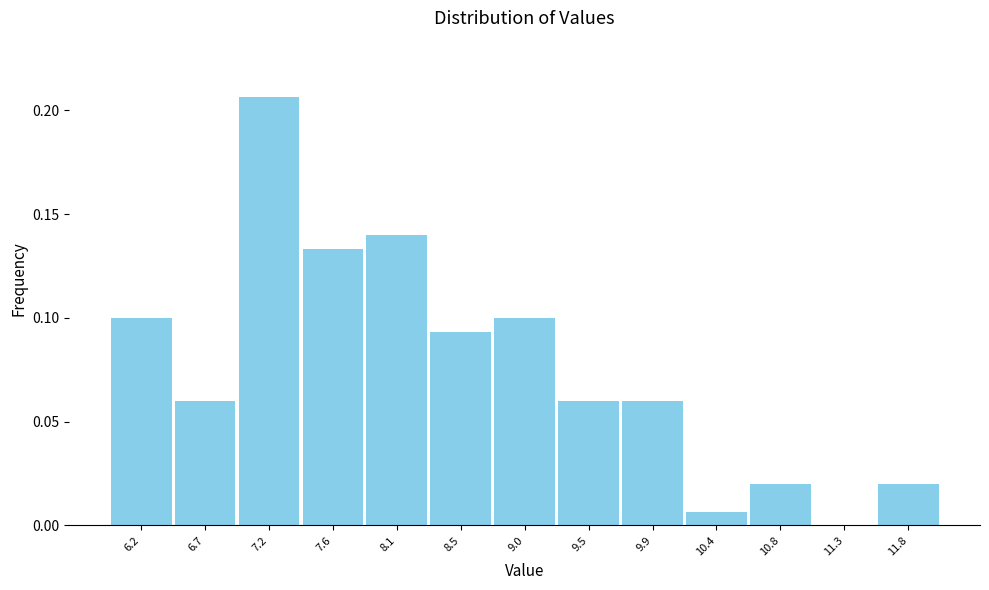

How tall is the bar that spans 7.85 to 8.30 on the x-axis? Neither the bar edges nor the heights are printed on the chart, so give them approximately, as read against the axes.

0.140